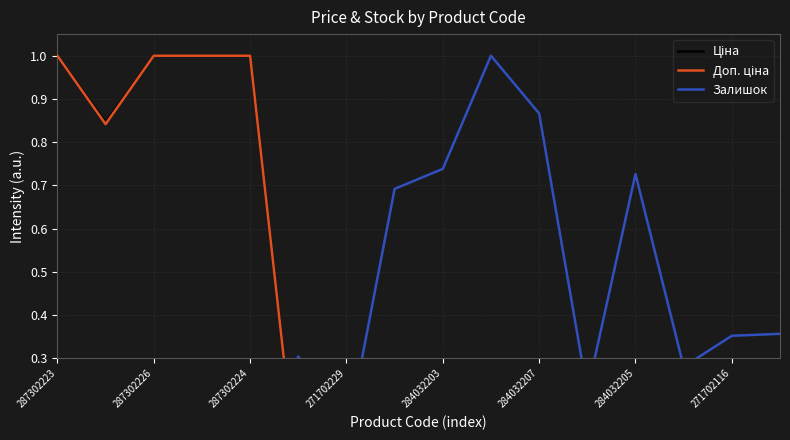

At which category does the chart reach its peak across all series?

287302223